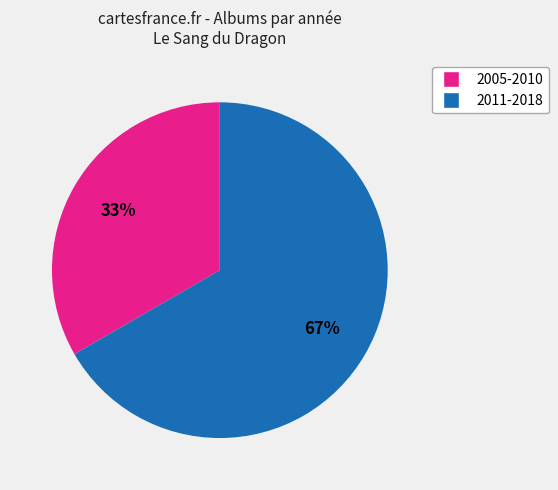

Count the number of slices in the pie.

2